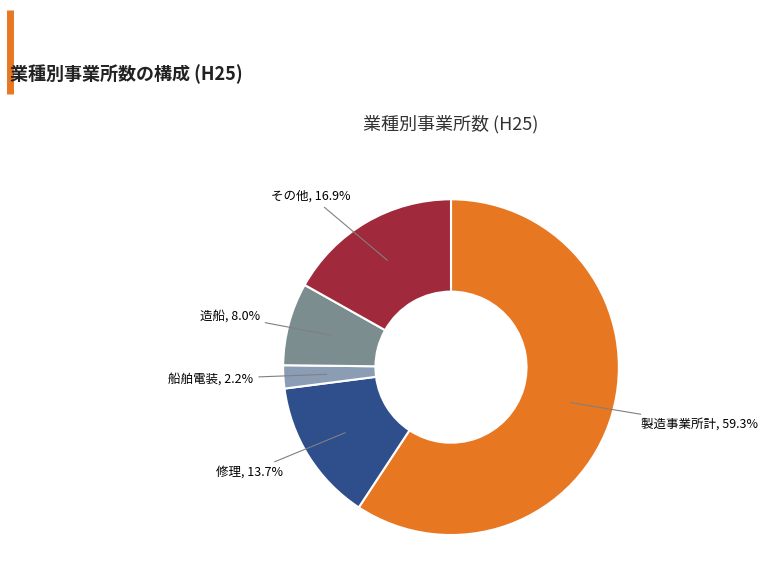

How many segments does this pie chart have?

5